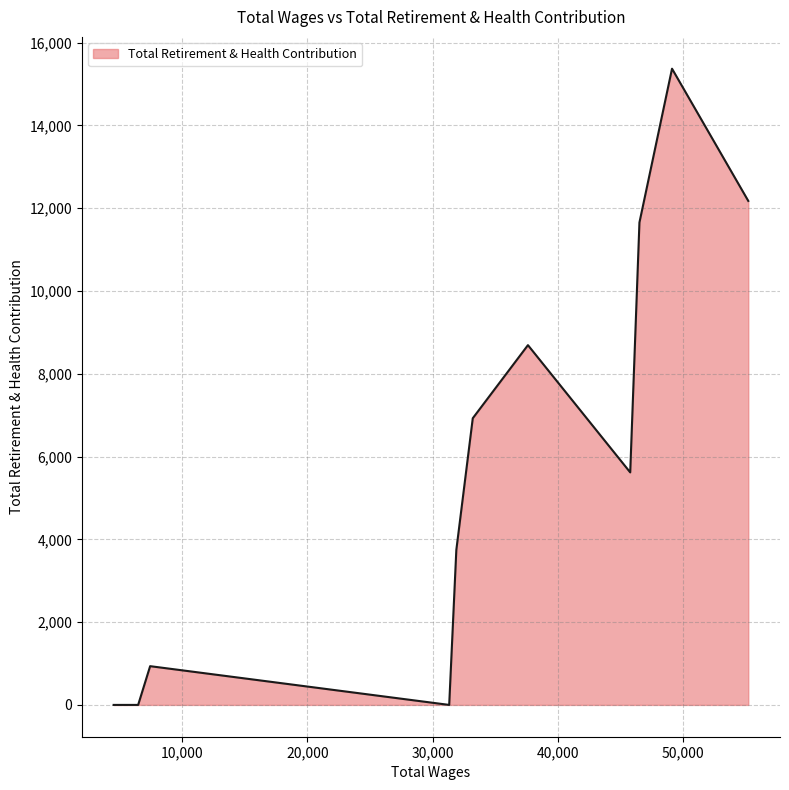

What is the greatest value displayed?

15369